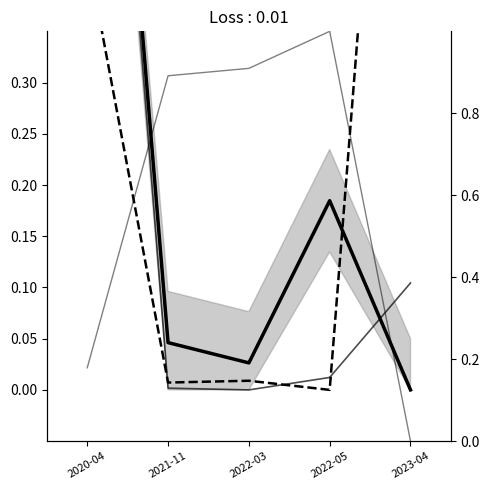

Which series changed the most between 2020-04 and 2021-11?

transactionValue